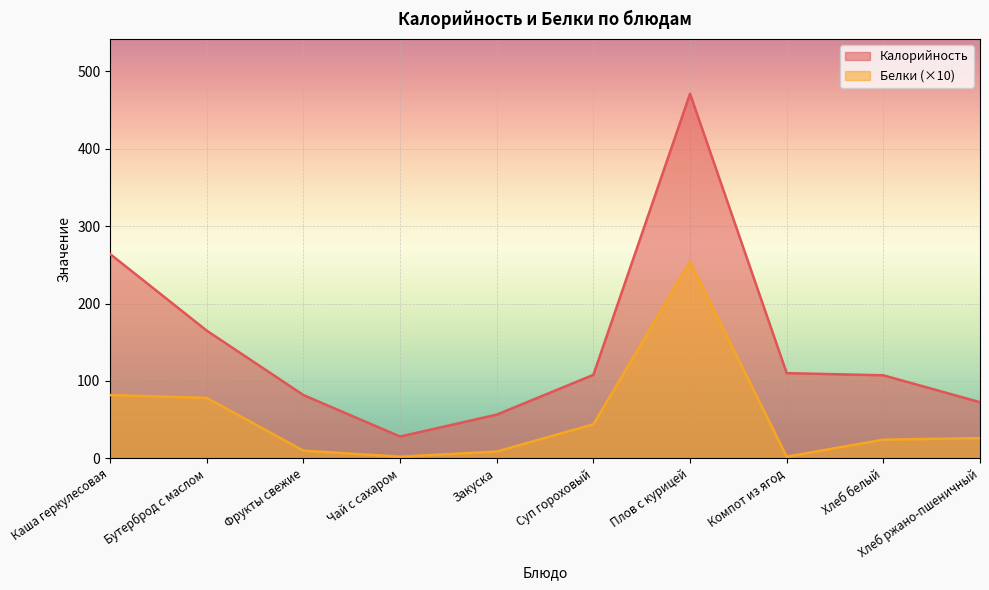

List the series in order of their overall mean, lowest first.

Белки (×10), Калорийность